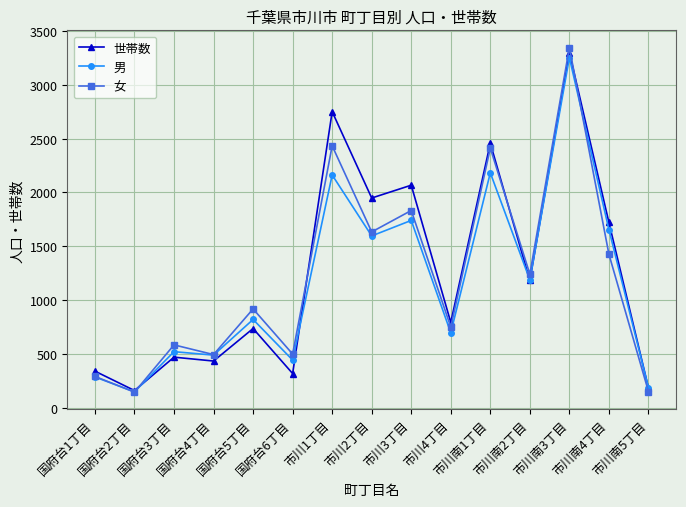

What is the total value across all series at 市川4丁目?

2239